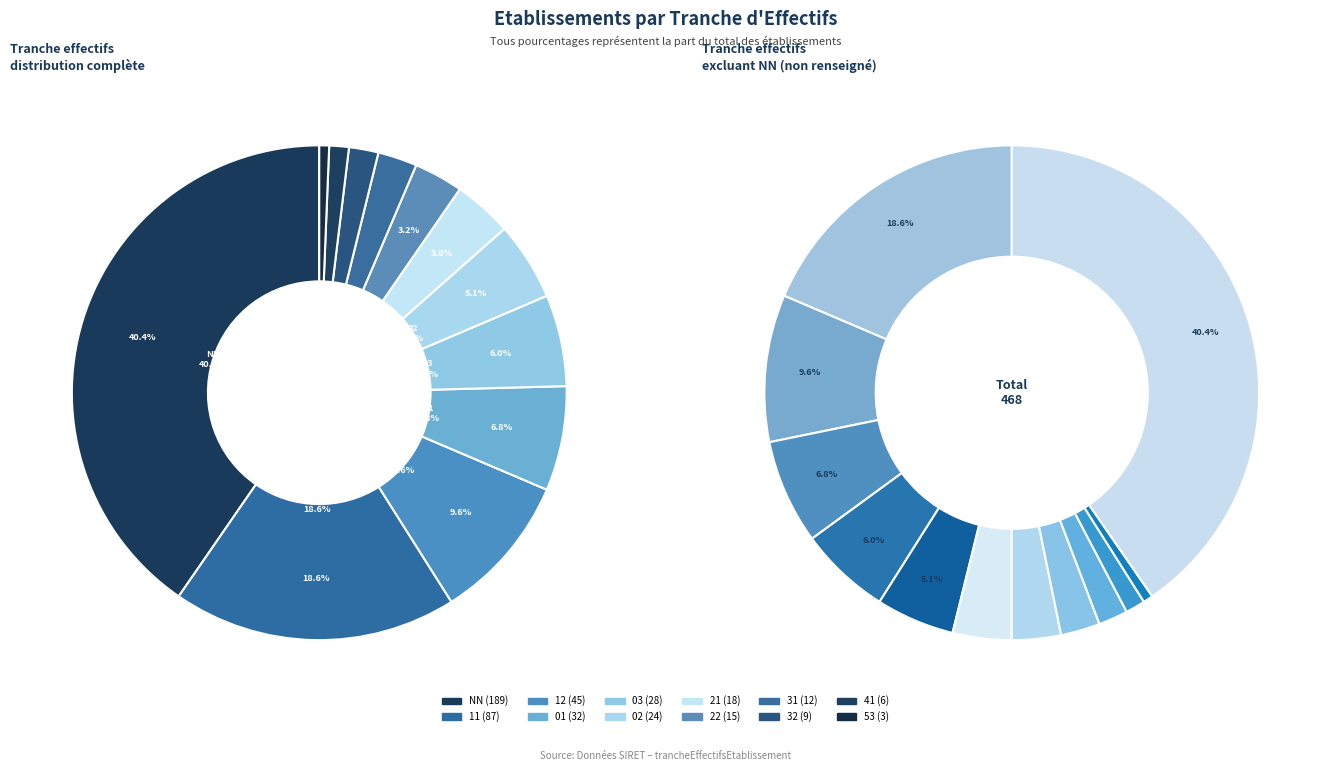

What percentage is NOT represented by 21?

96.2%